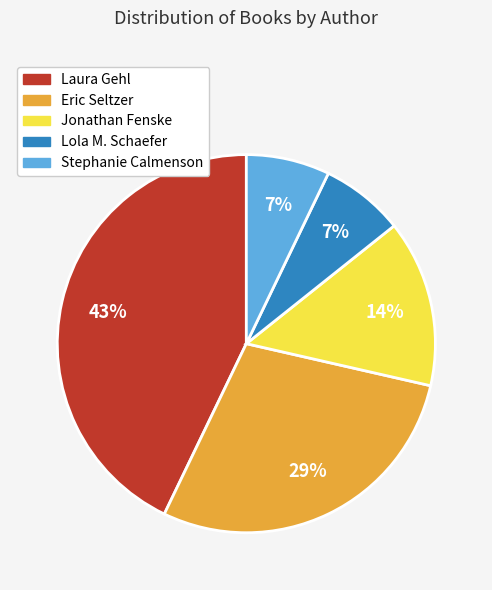

Is there a majority slice in this chart?

No